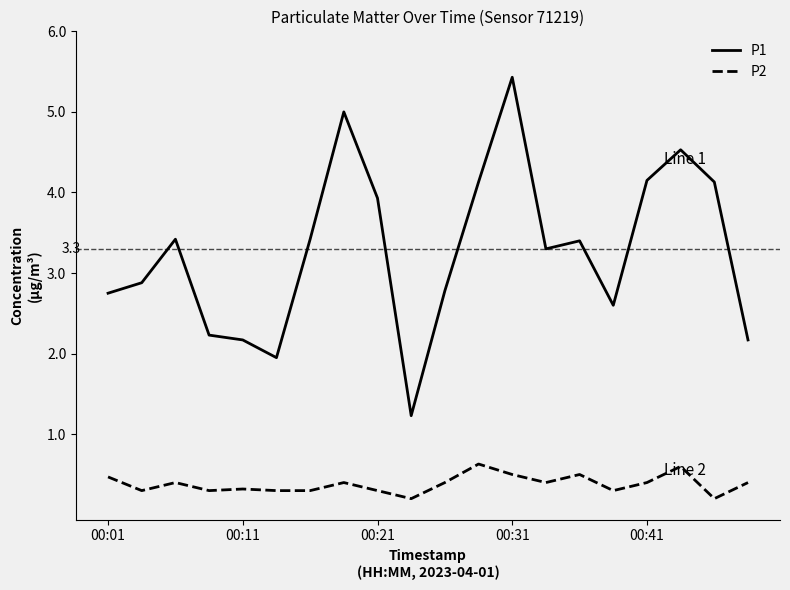

True or false: P2 and P1 cross at least once.

False